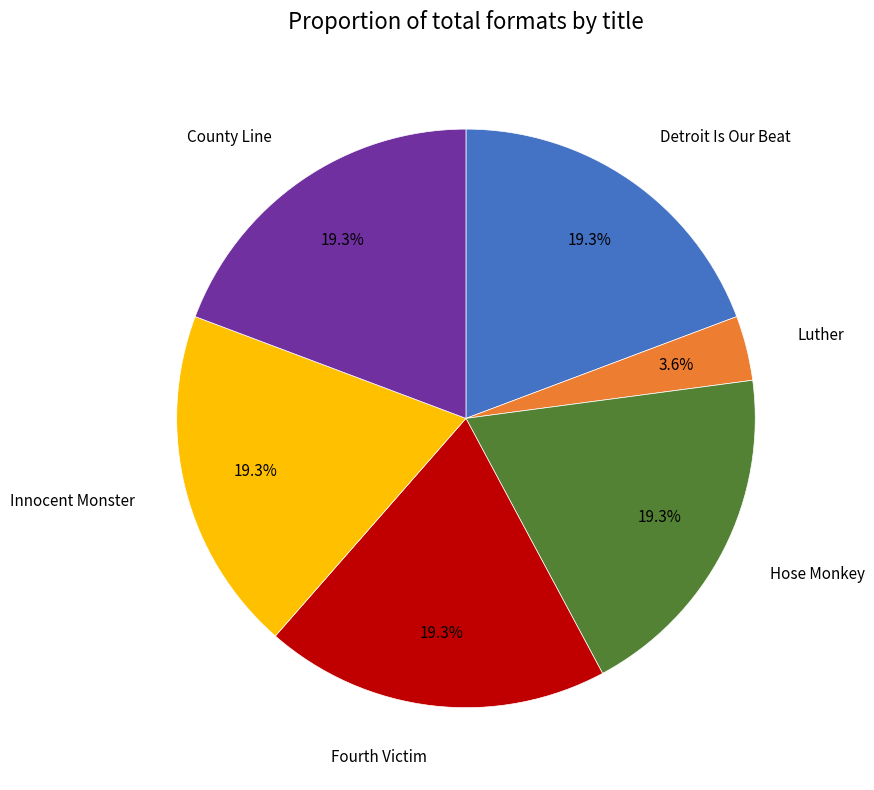

To the nearest percent, what is the difference between the largest and smallest slice percentages?

16%